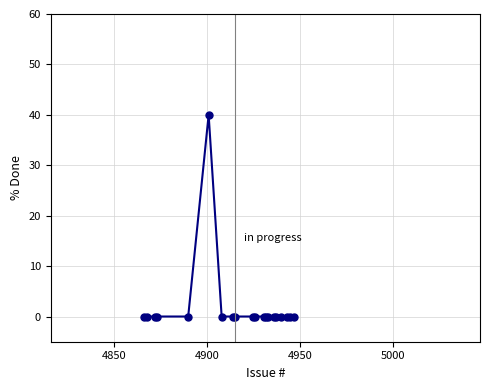

Does the chart display data point markers on the line(s)?

Yes